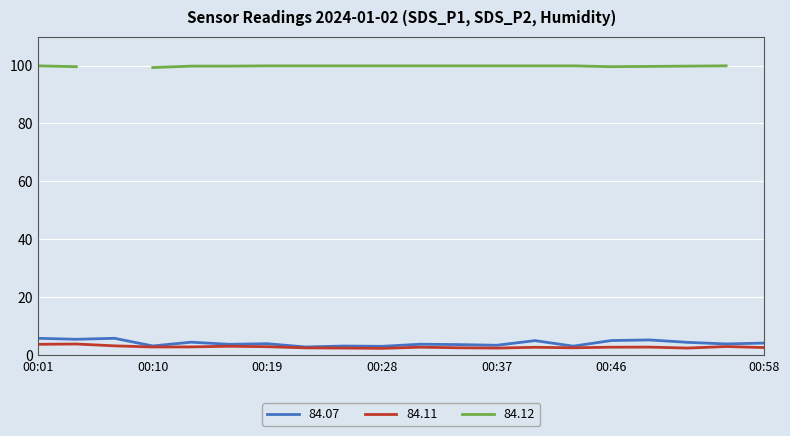

What is the value of the SDS_P2 point at the 3rd from the left?

3.3